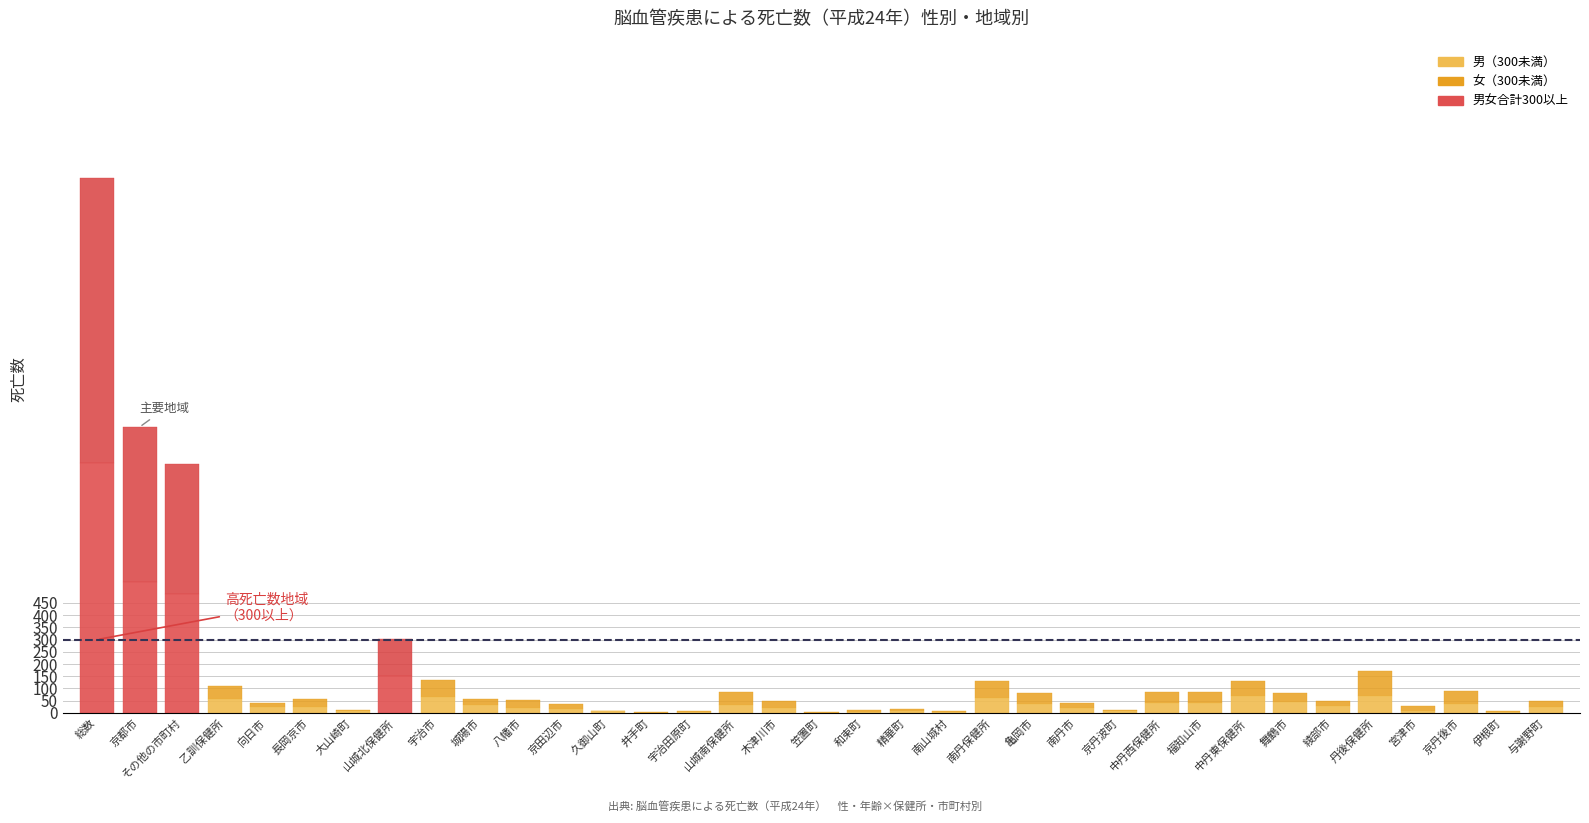

Reading left to right, what are all the values shown in this chart?

男: 1022	535	487	56	23	26	7	151	64	34	22	18	8	1	4	34	19	1	5	6	3	62	37	19	6	42	42	71	44	27	71	7	37	2	25
女: 1165	635	530	53	16	32	5	153	72	25	29	20	1	3	3	51	31	1	6	10	3	70	43	23	4	42	42	59	37	22	102	23	53	4	22